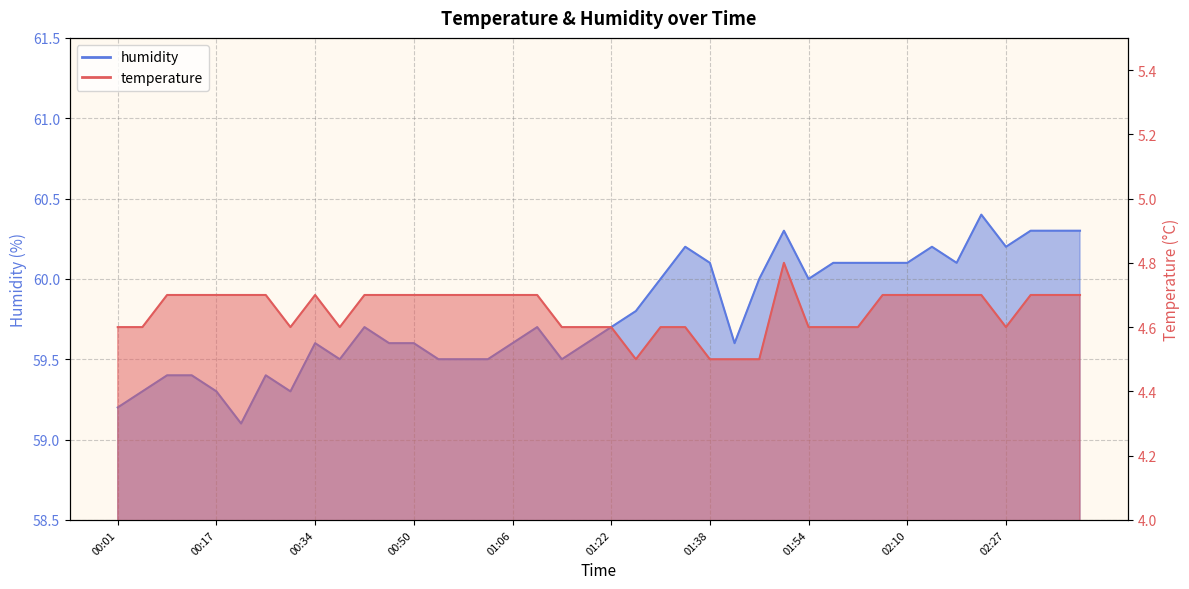

True or false: humidity and temperature cross at least once.

False